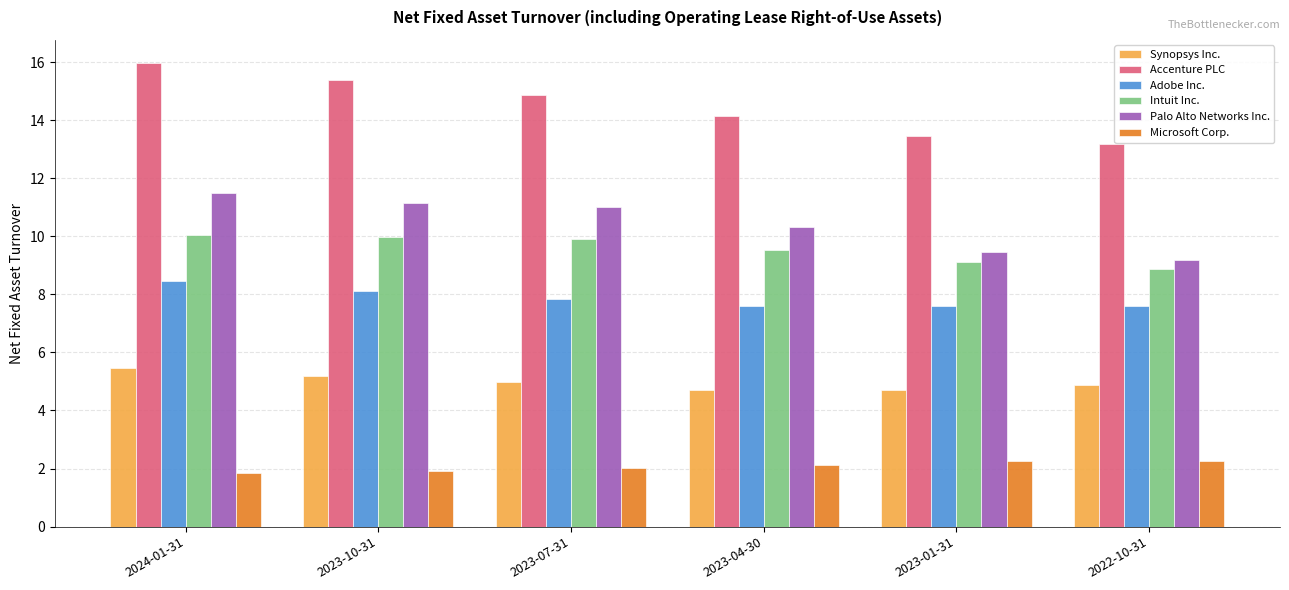

What position from the right is 2023-07-31?

4